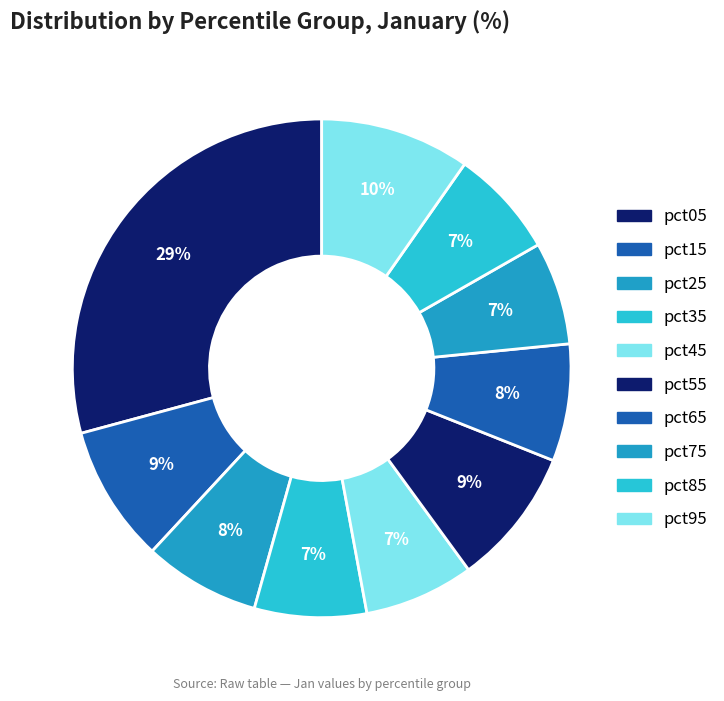

Is the sum of pct45 and pct35 greater than half?

No